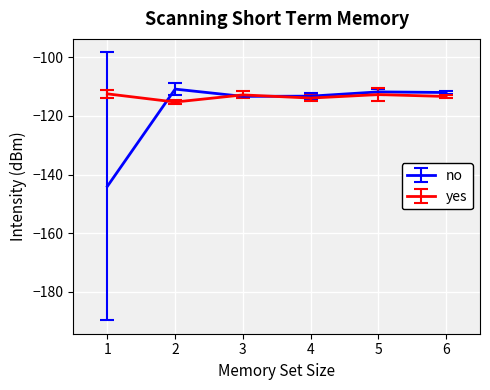

The no series shows -185.5 at 3. True or false?

False